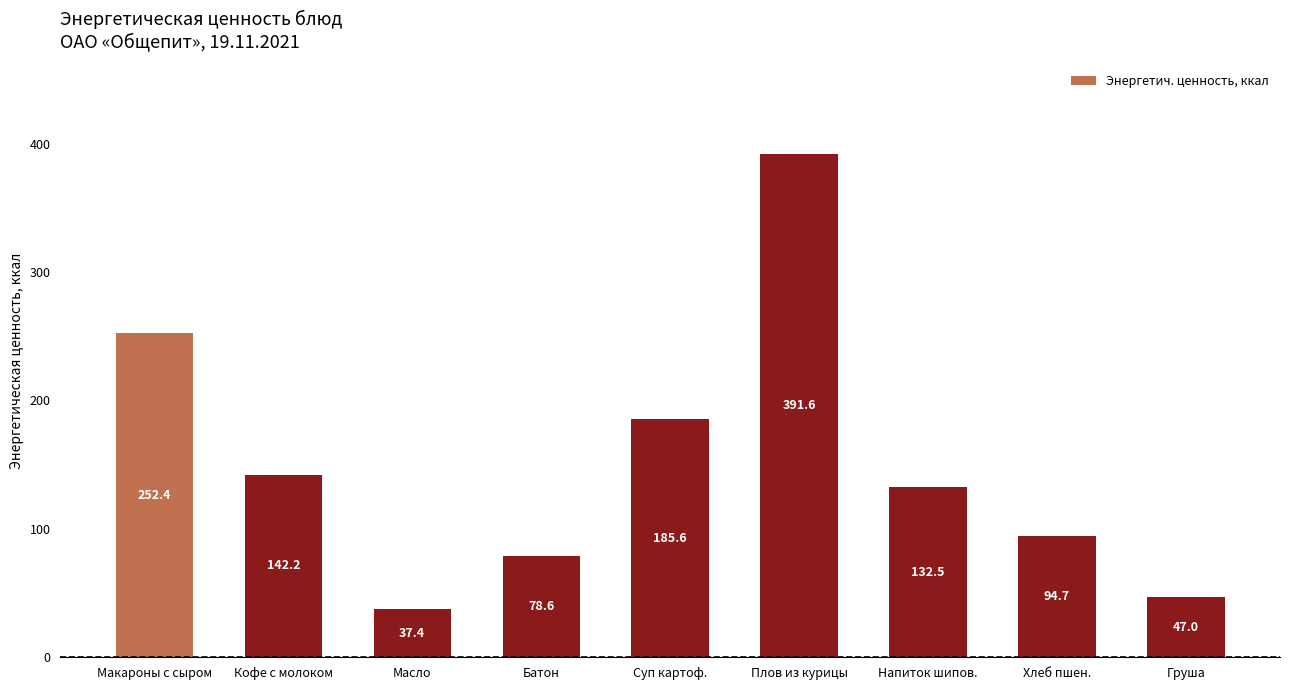

Are the bars grouped side by side (vs. stacked)?

No